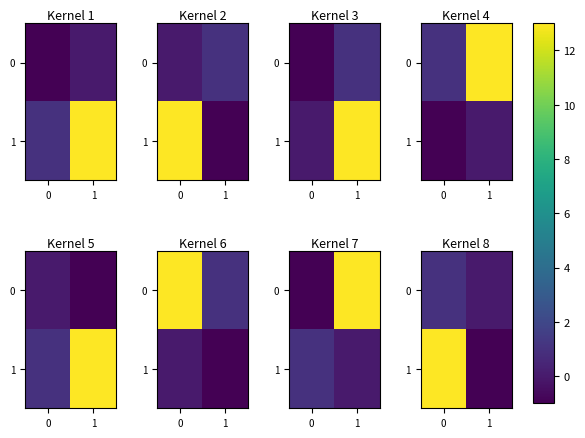

Is the value of 1 at 0 greater than the value of 0 at 0?

Yes